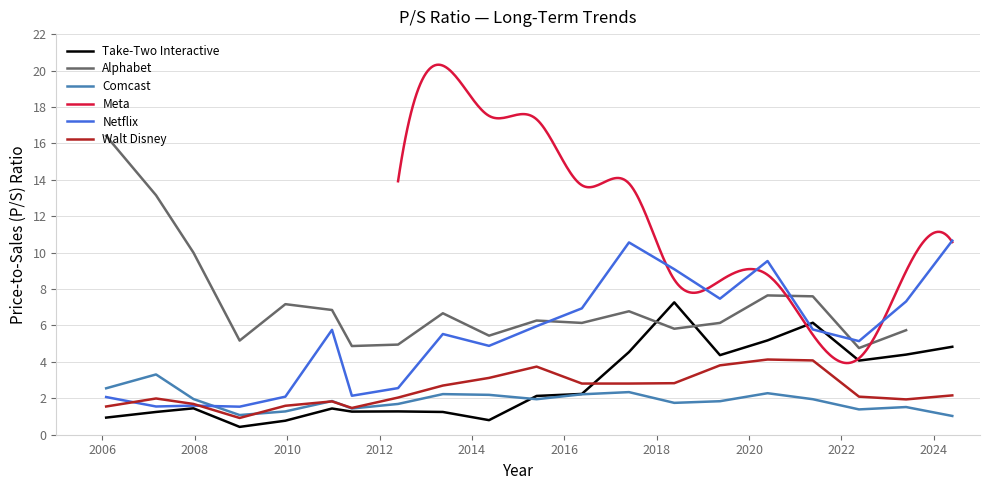

At which category is the sum across all series the highest?

2020-05-22